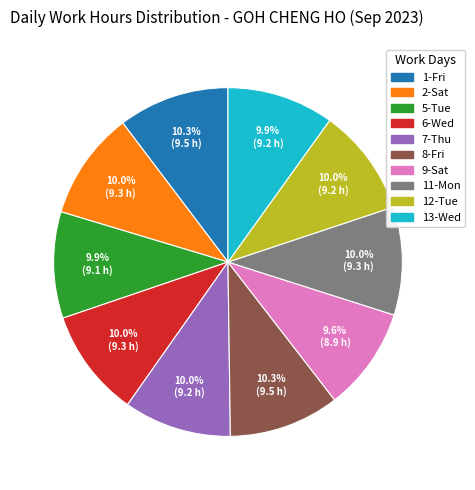

Is there any slice that represents more than half of the pie?

No